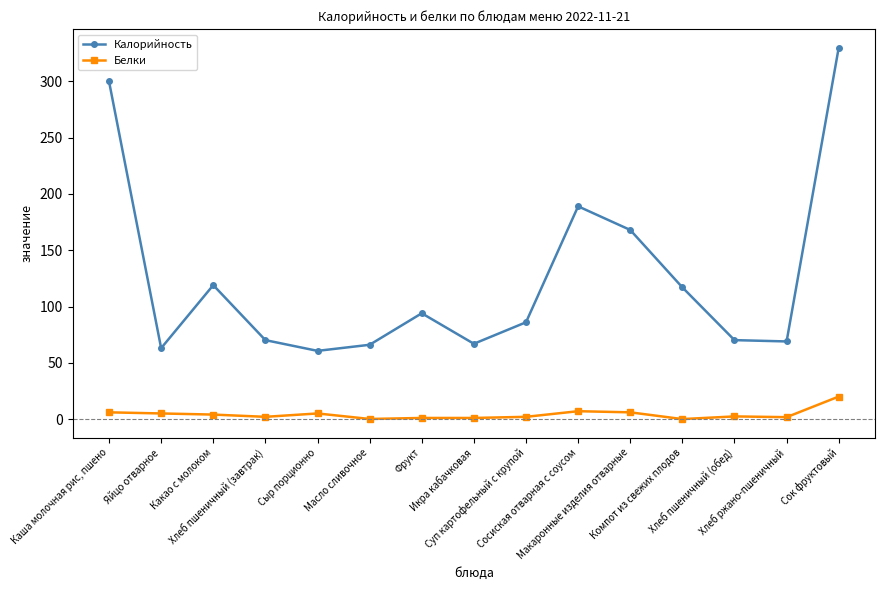

True or false: Калорийность and Белки intersect in this chart.

False